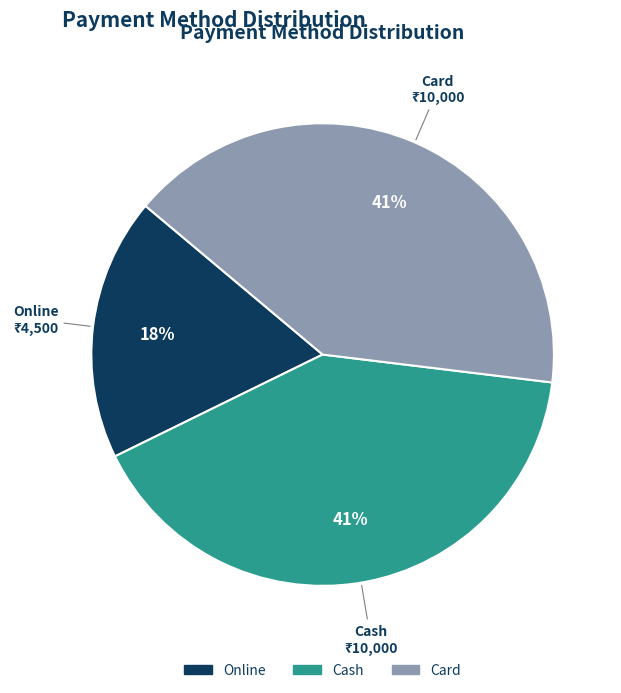

To the nearest percent, what is the combined percentage of Cash and Online?

59%